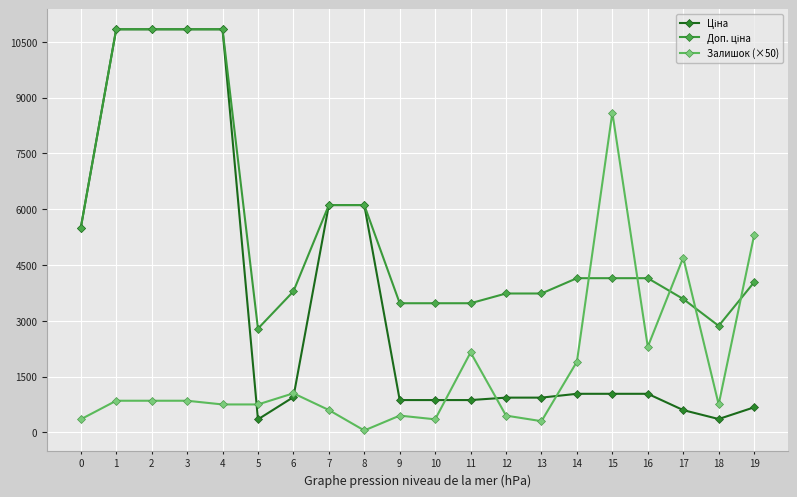

How many series are shown in this chart?

3